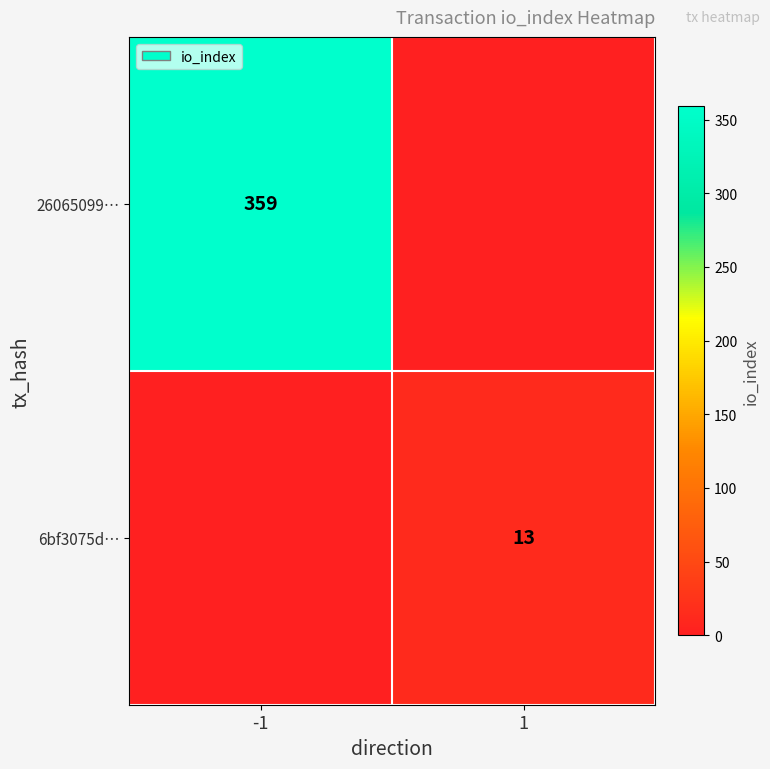

True or false: 6bf3075d… has a value of 3 at 1.

False